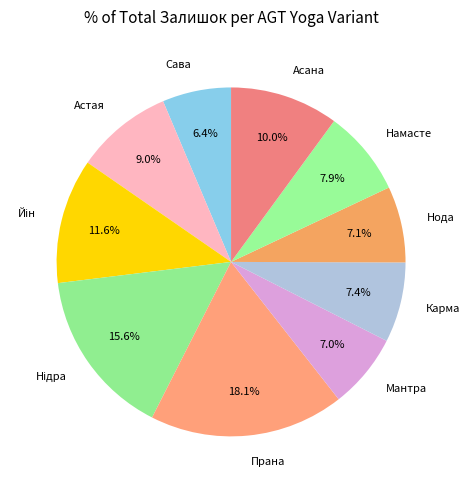

True or false: Карма accounts for 7% of the total.

True